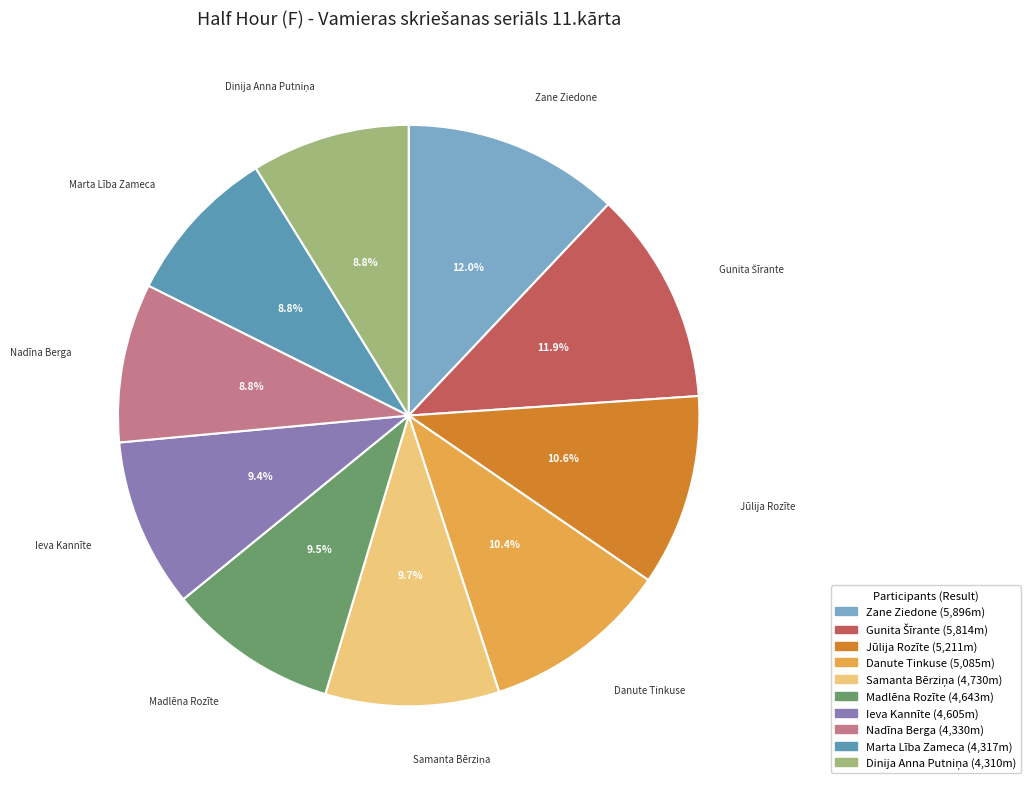

Is the sum of Nadīna Berga and Zane Ziedone greater than half?

No